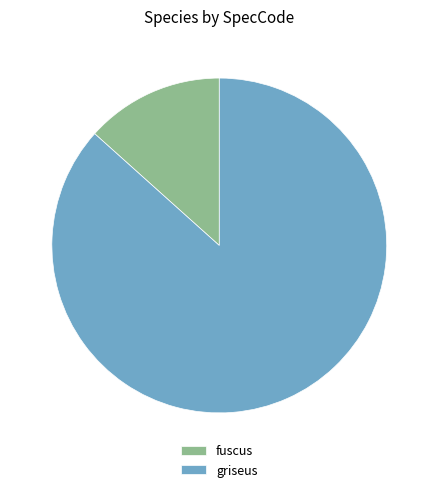

How many segments does this pie chart have?

2